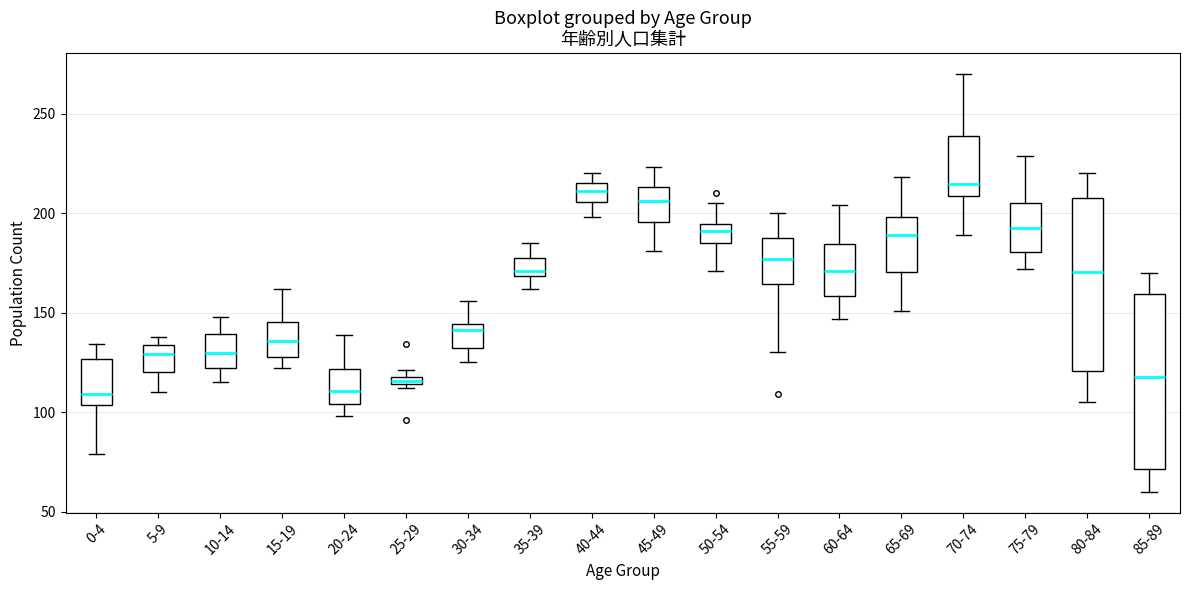

Where does the lower whisker of the box for 50-54 end on the y-axis? The values are not printed on the chart, so give them approximately, as read against the axis.

170